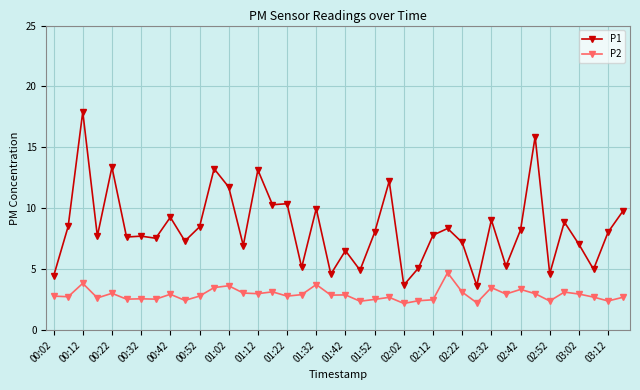

Does the chart have visible grid lines?

Yes